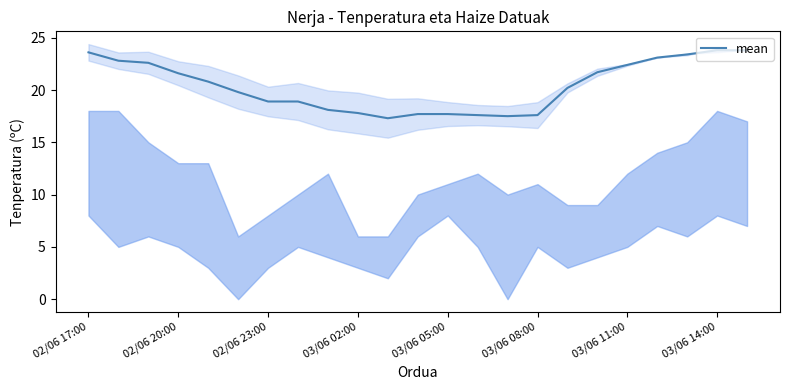

What is the ratio of the value at 02/06 17:00 to the value at 11?

1.3